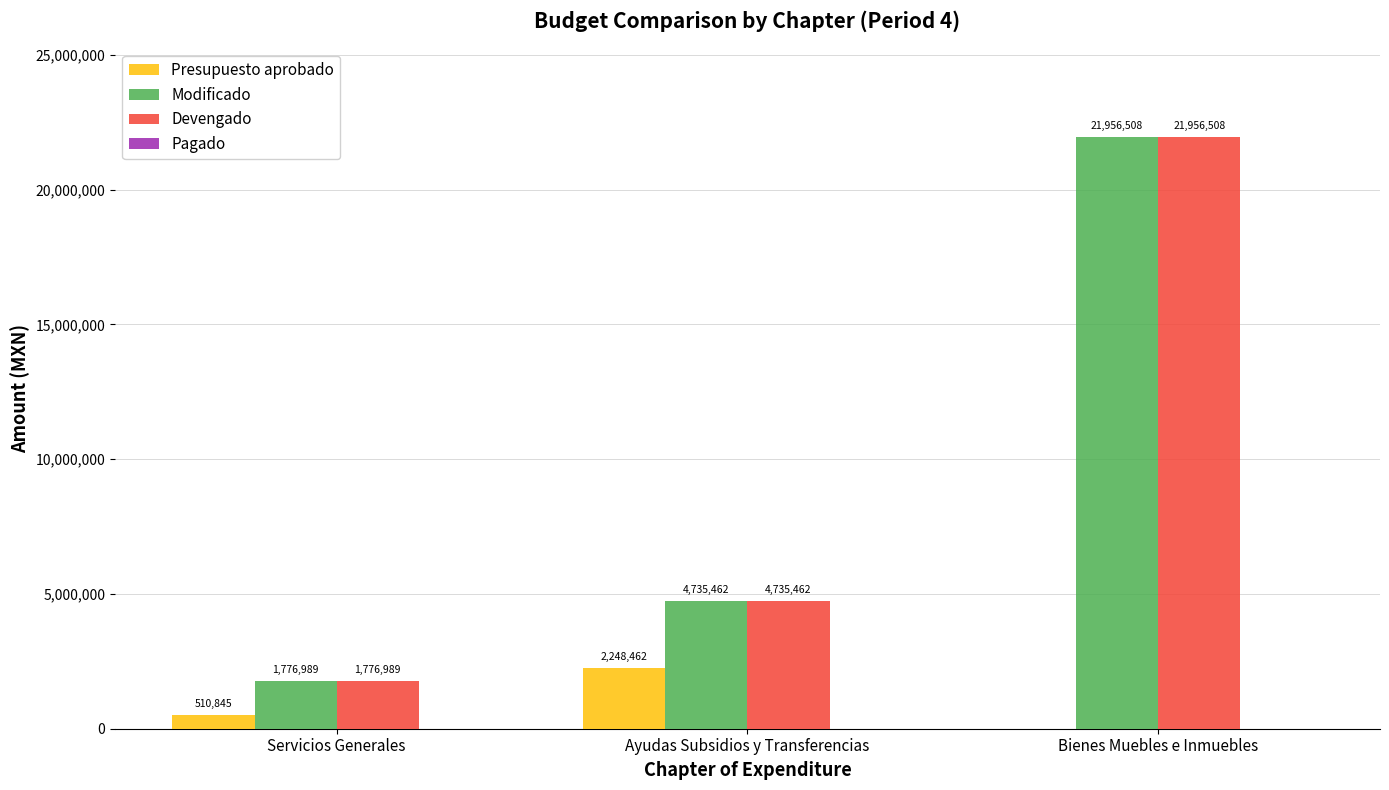

Are the bars grouped side by side (vs. stacked)?

Yes